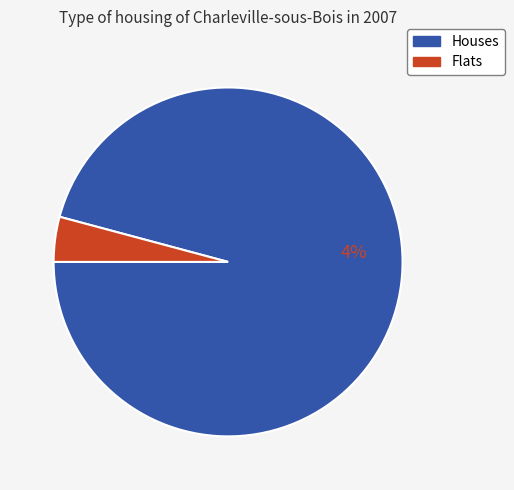

To the nearest percent, what portion does 2 represent?

4%